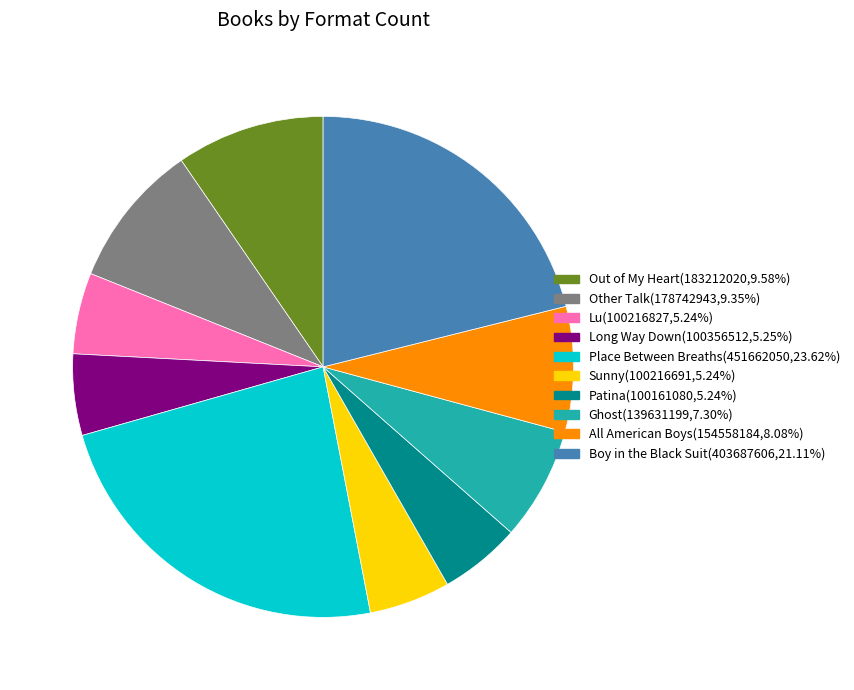

Does Ghost account for over 50% of the chart?

No